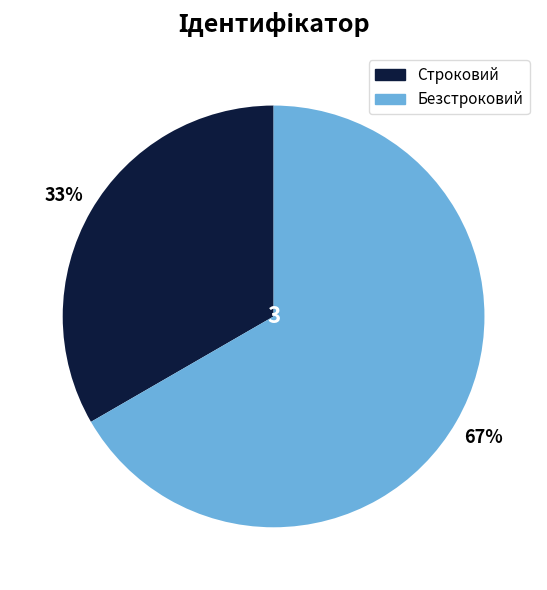

Which has a higher value, Строковий or Безстроковий?

Безстроковий